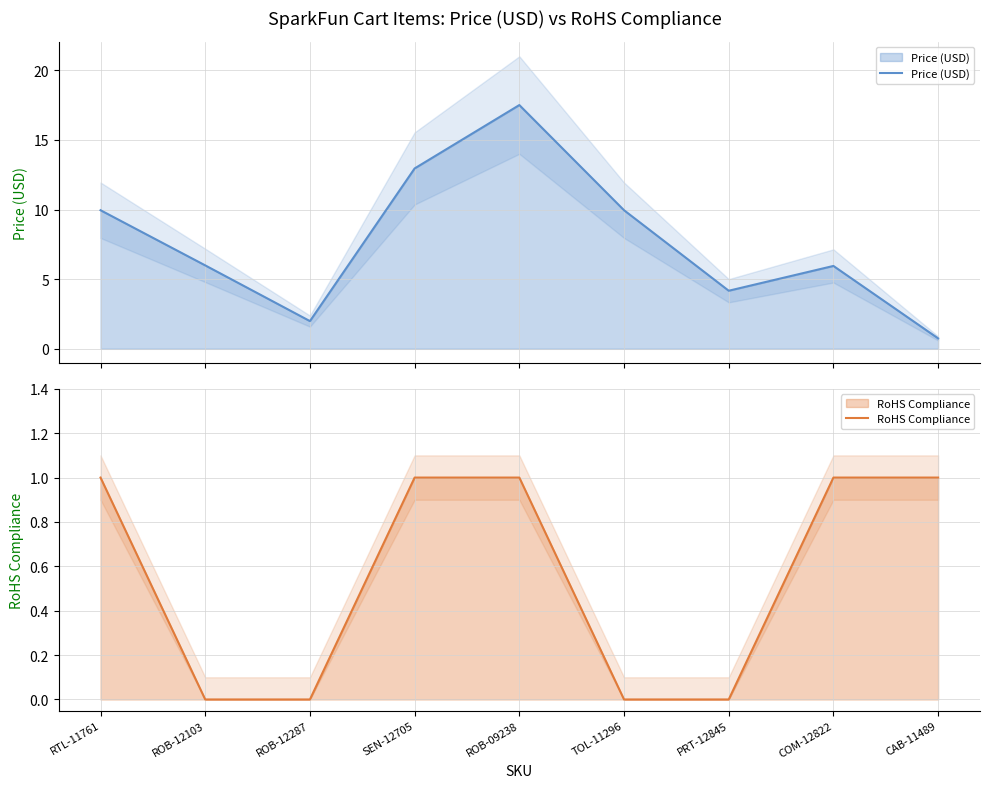

Rank the series by their average value, from highest to lowest.

Price (USD), RoHS Compliance